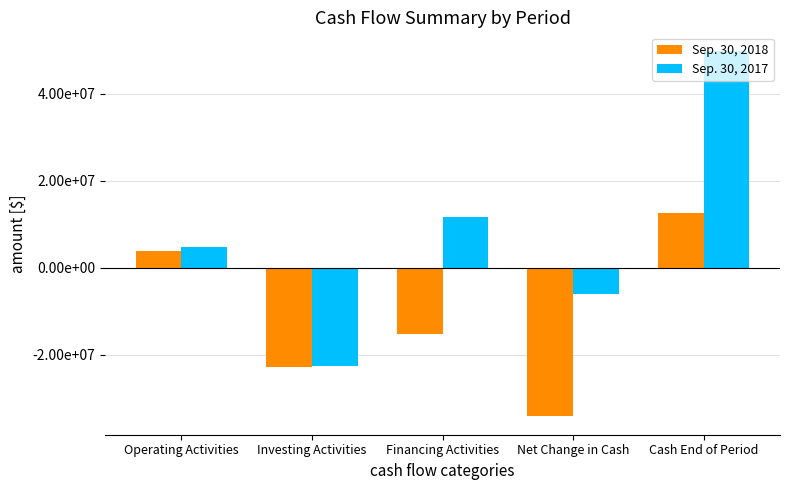

Which series changed the most between Operating Activities and Financing Activities?

Sep. 30, 2018